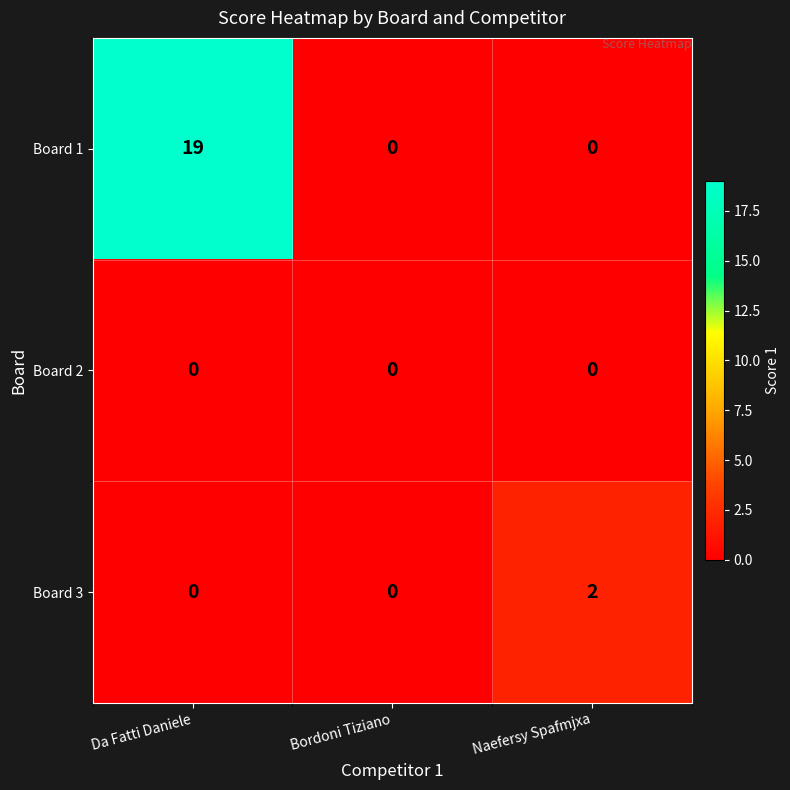

The Board 3 series shows 2 at Naefersy Spafmjxa. True or false?

True